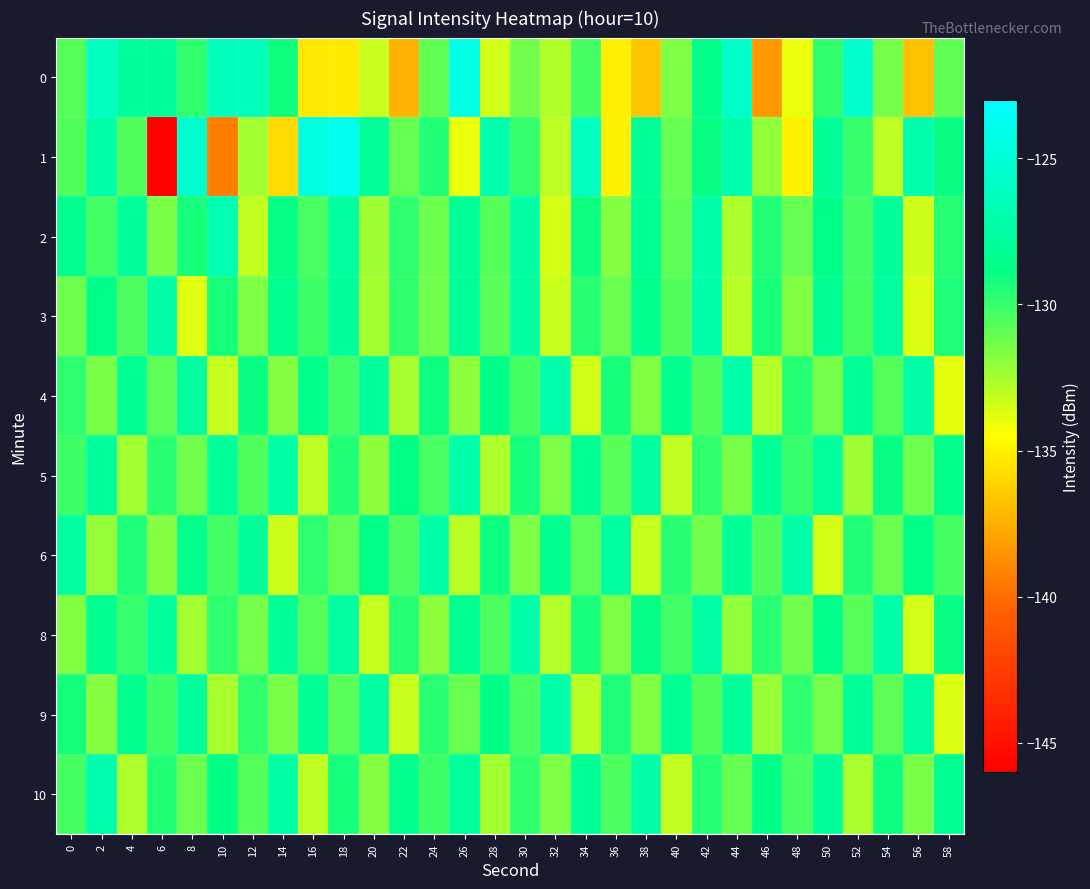

What is the total value across all series at 30?

-1294.8